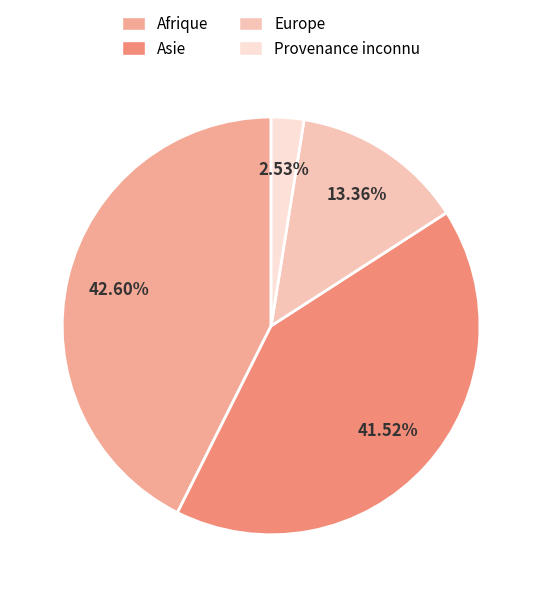

Which slice is the smallest?

Provenance inconnu